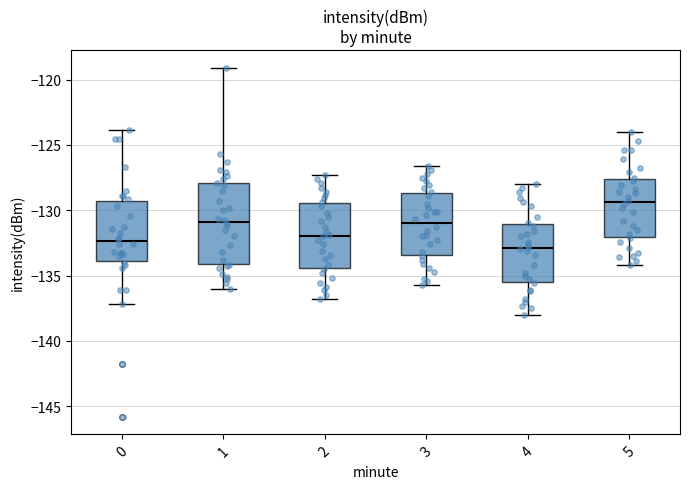

Where does the median line of the box at x = 0 sit on the y-axis? The values are not printed on the chart, so give them approximately, as read against the axis.

-132.5